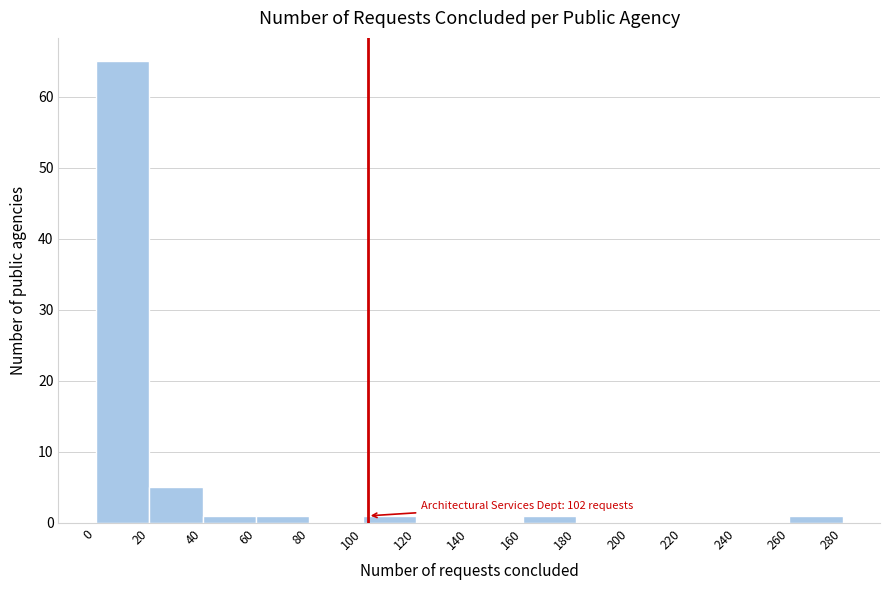

Over which range of the x-axis is the bar tallest?

0 to 20